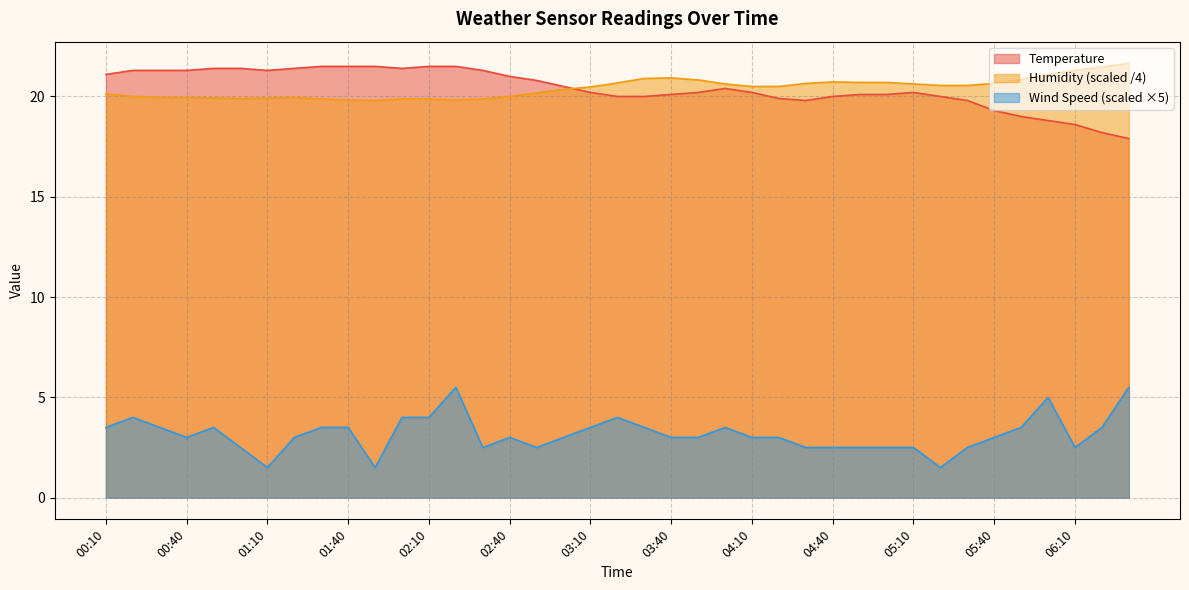

What is the maximum value for Wind Speed?

5.5